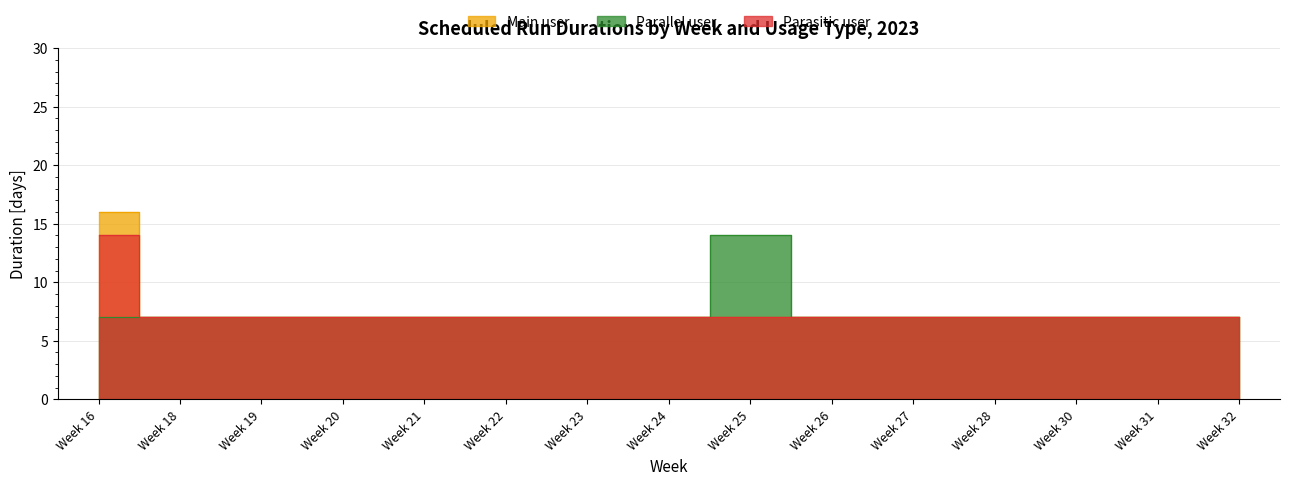

How many lines are shown in the chart?

3